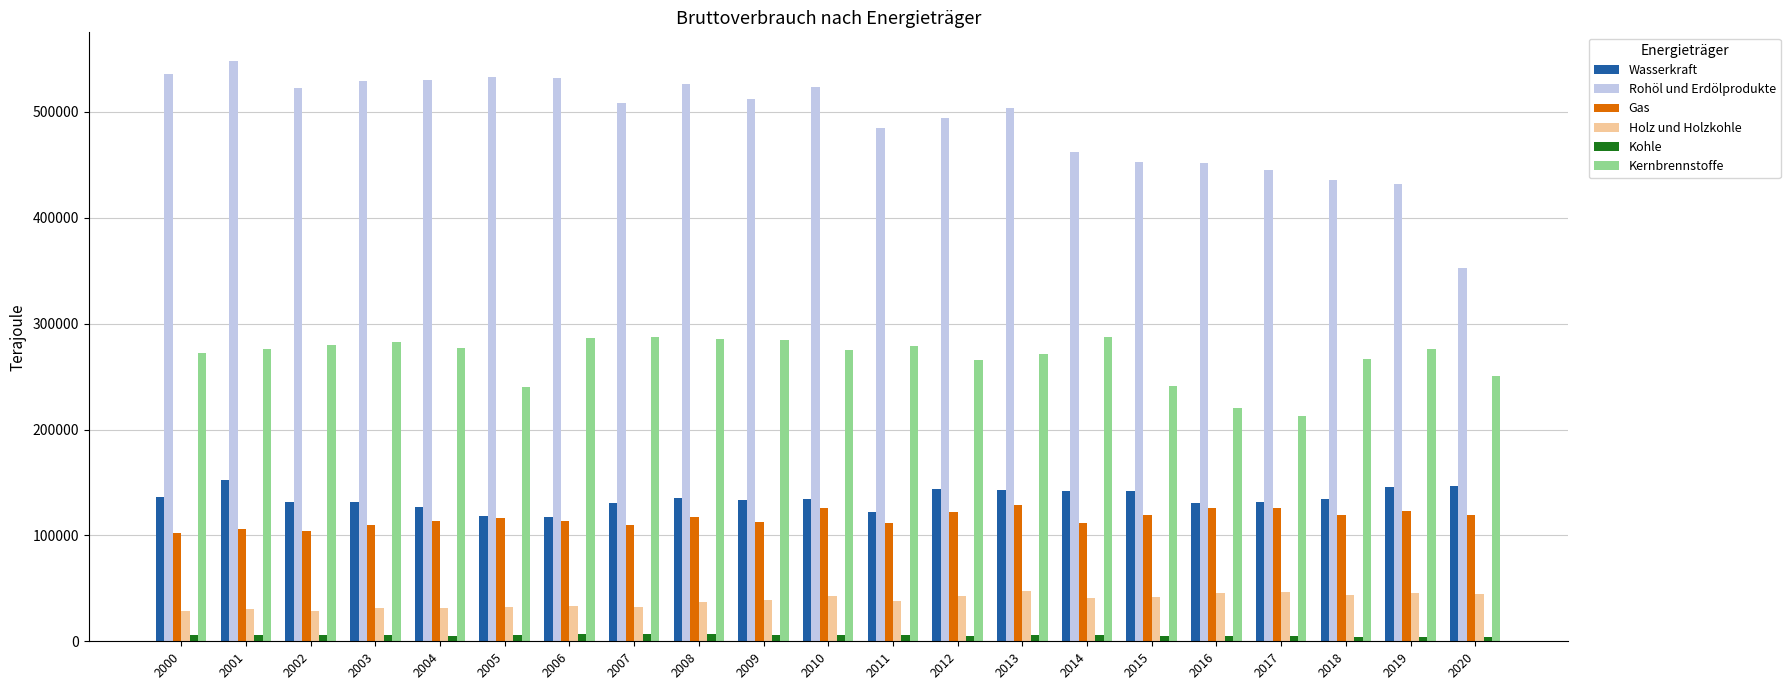

How many bars are there in total?

126